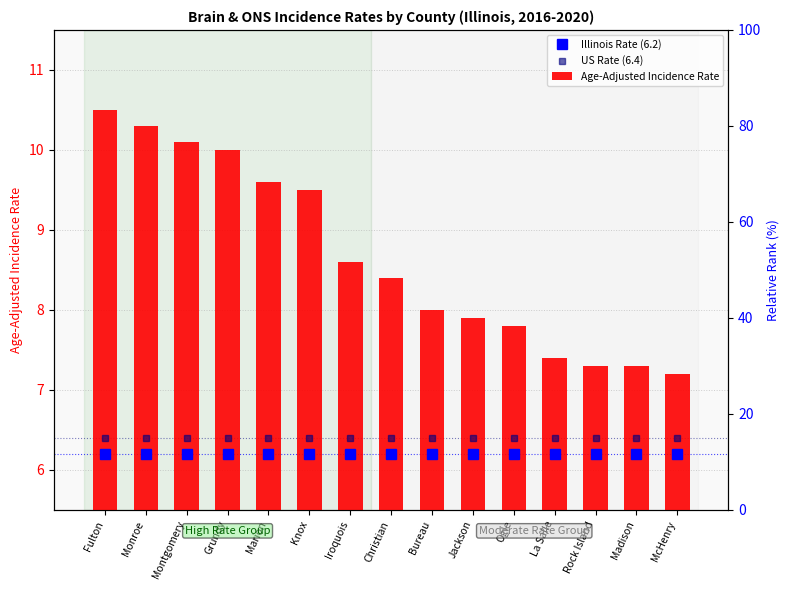

What is the maximum value for Illinois Rate (6.2)?

6.2